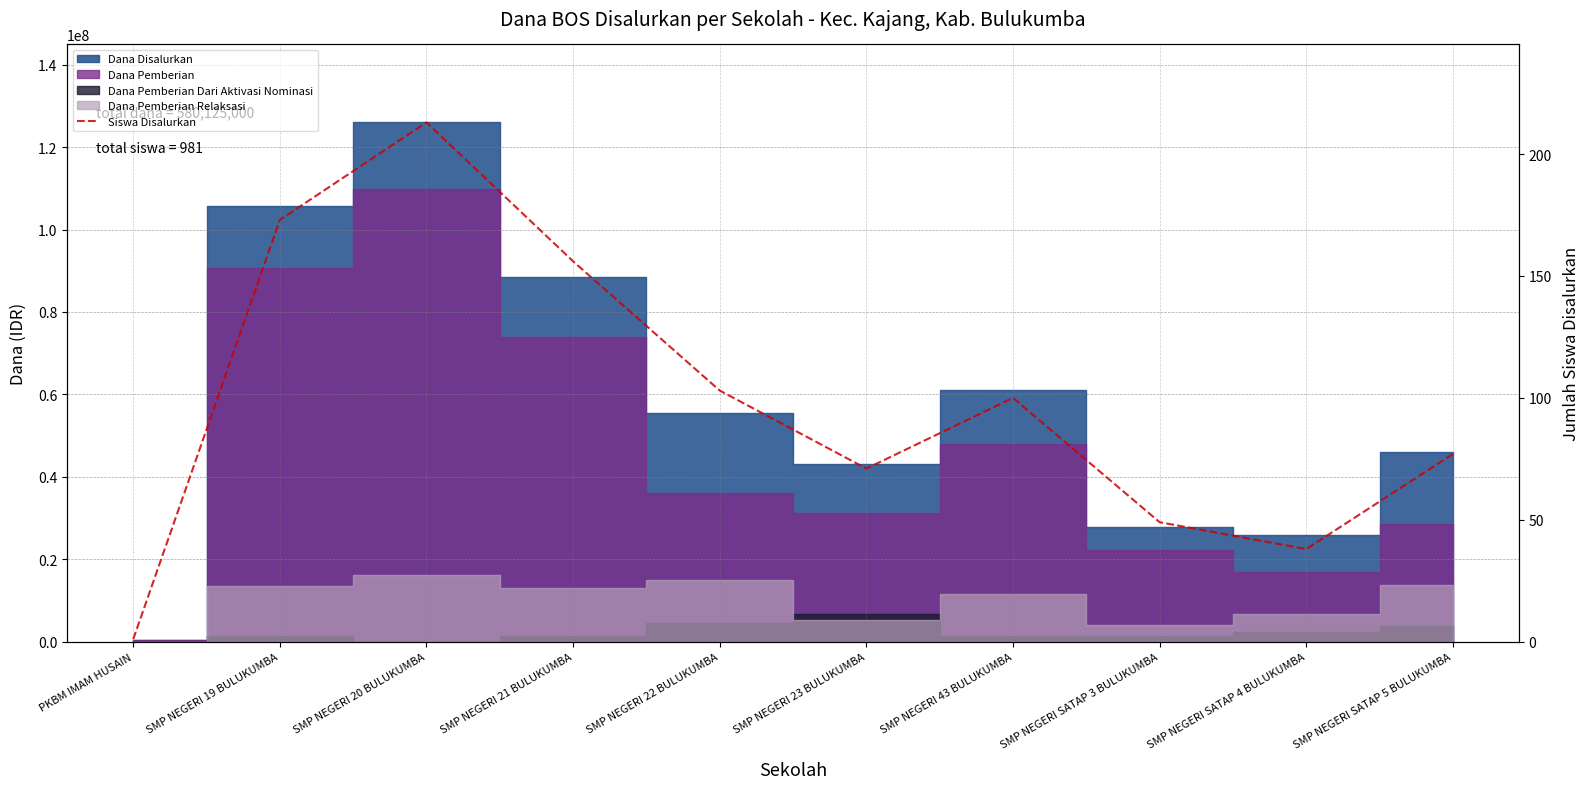

What is the difference between the second highest and minimum values?

172